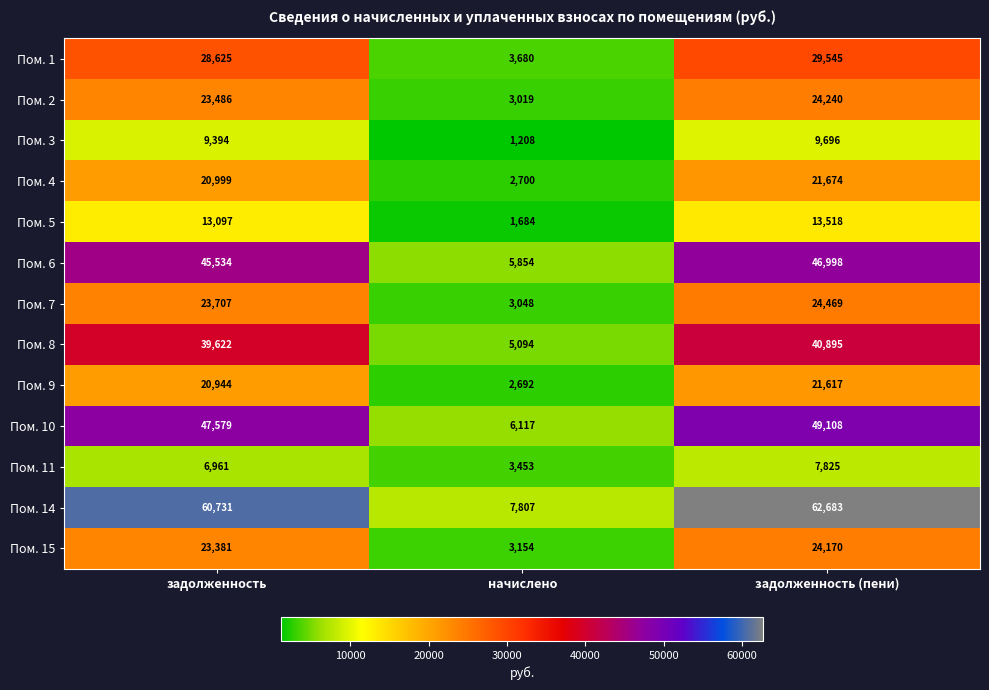

What is the highest value of the Пом. 14 series?

62683